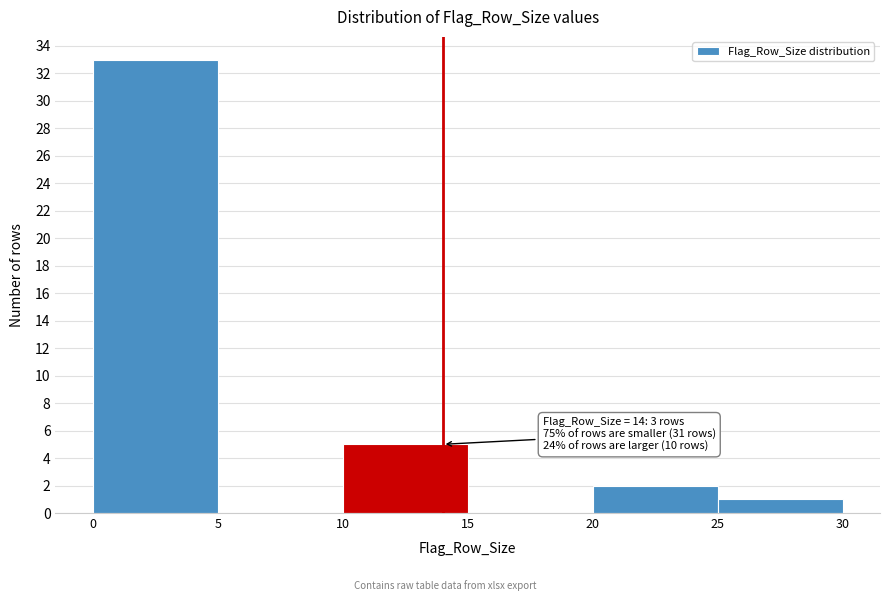

Over which range of the x-axis is the bar tallest?

0 to 5